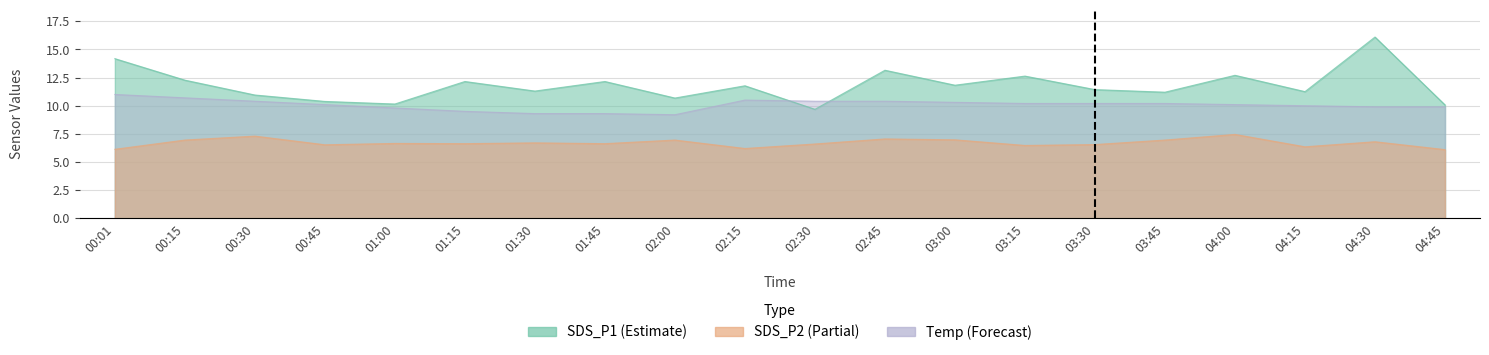

In Temp, how many points are higher than both neighbors (excluding endpoints)?

1